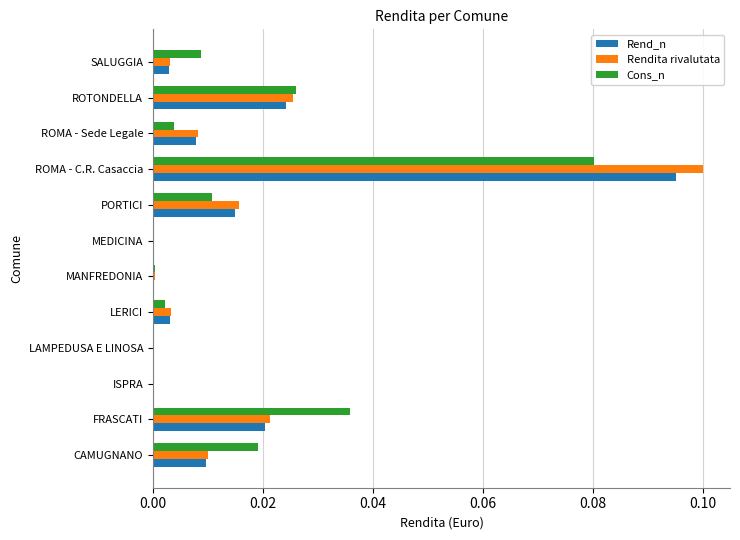

The value of Rendita rivalutata at ROTONDELLA is 0.0. True or false?

True